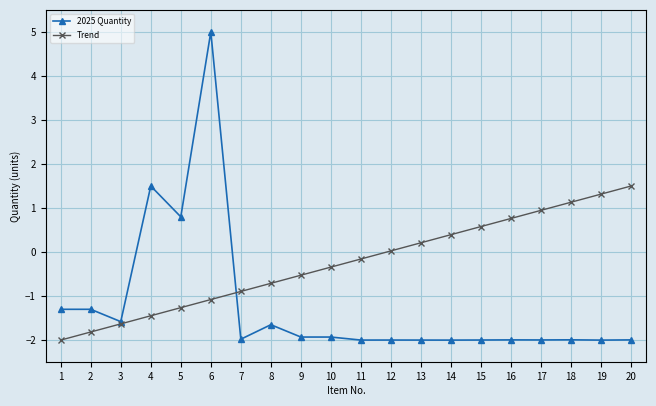

True or false: 2025 Quantity has a value of -2.0 at 12.

True